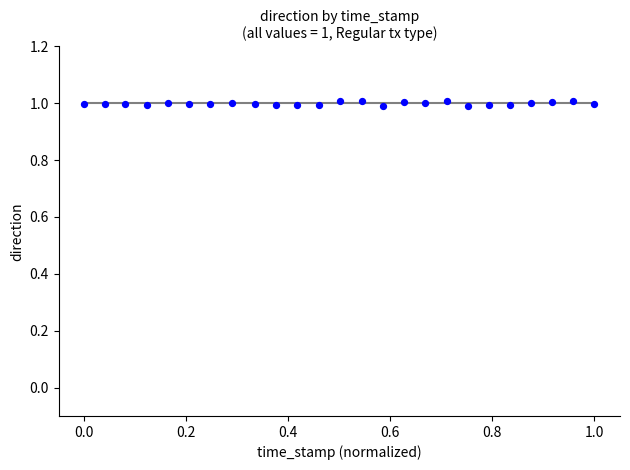

What is the range of X values (max minus min)?

1.0